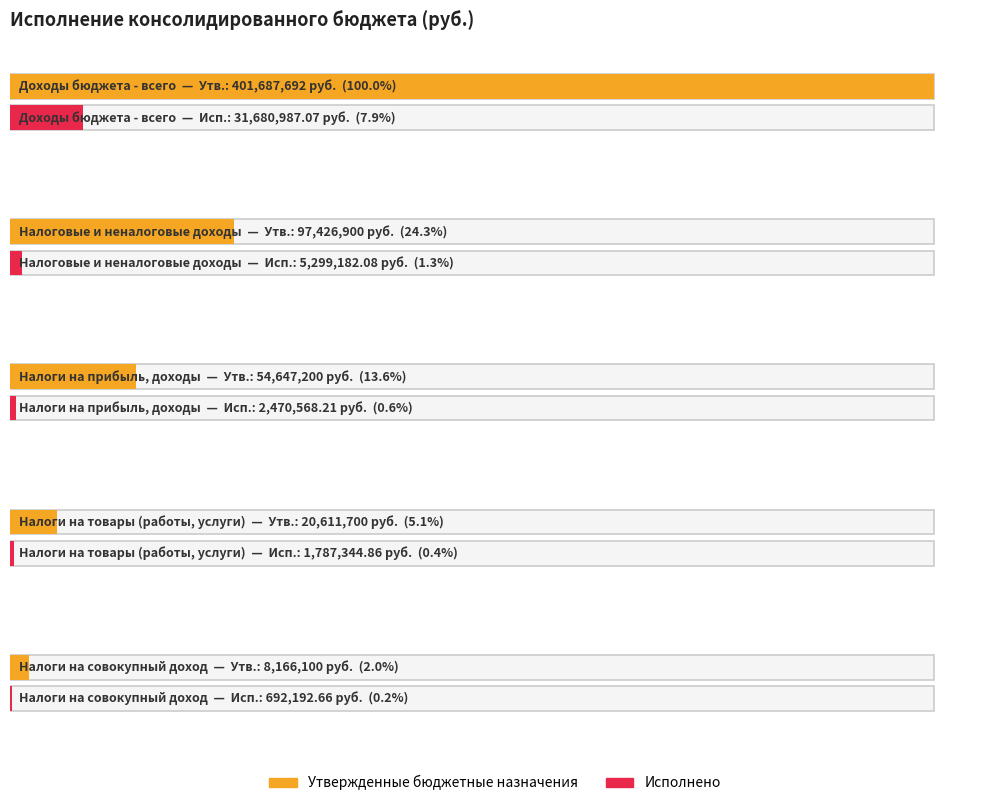

How many distinct data groups are displayed?

2